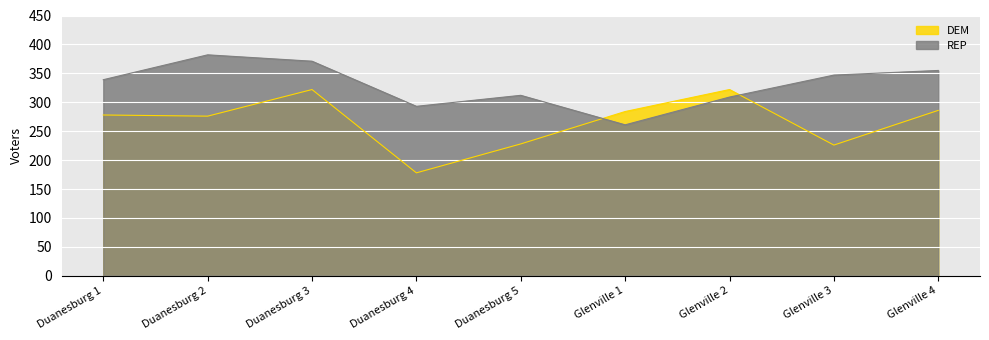

At Glenville 3, list the series in order from largest to smallest.

REP, DEM